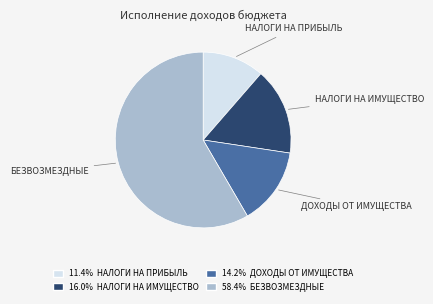

Which has a higher value, НАЛОГИ НА ПРИБЫЛЬ or ДОХОДЫ ОТ ИМУЩЕСТВА?

ДОХОДЫ ОТ ИМУЩЕСТВА